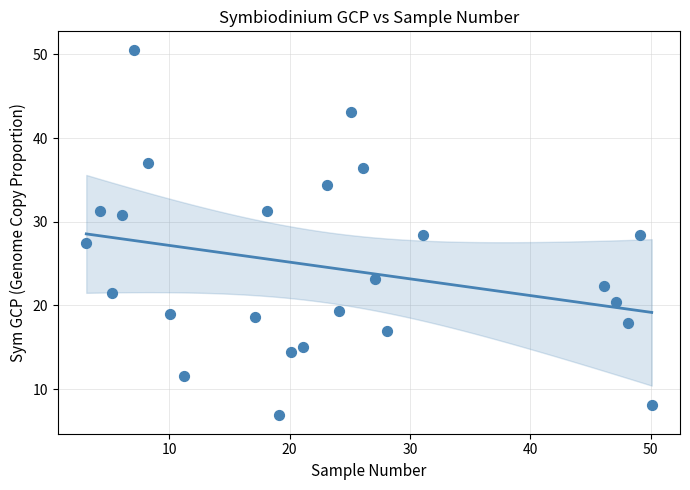

What is the range of Y values (max minus min)?

43.7